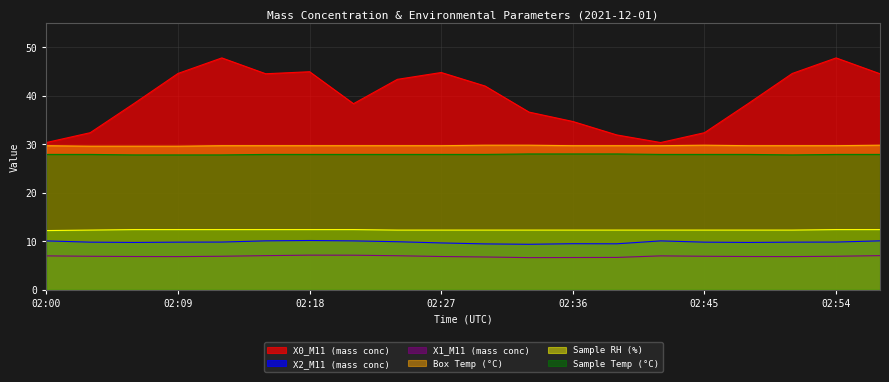

How many interior local peaks does the Box Temp (°C) series have?

1